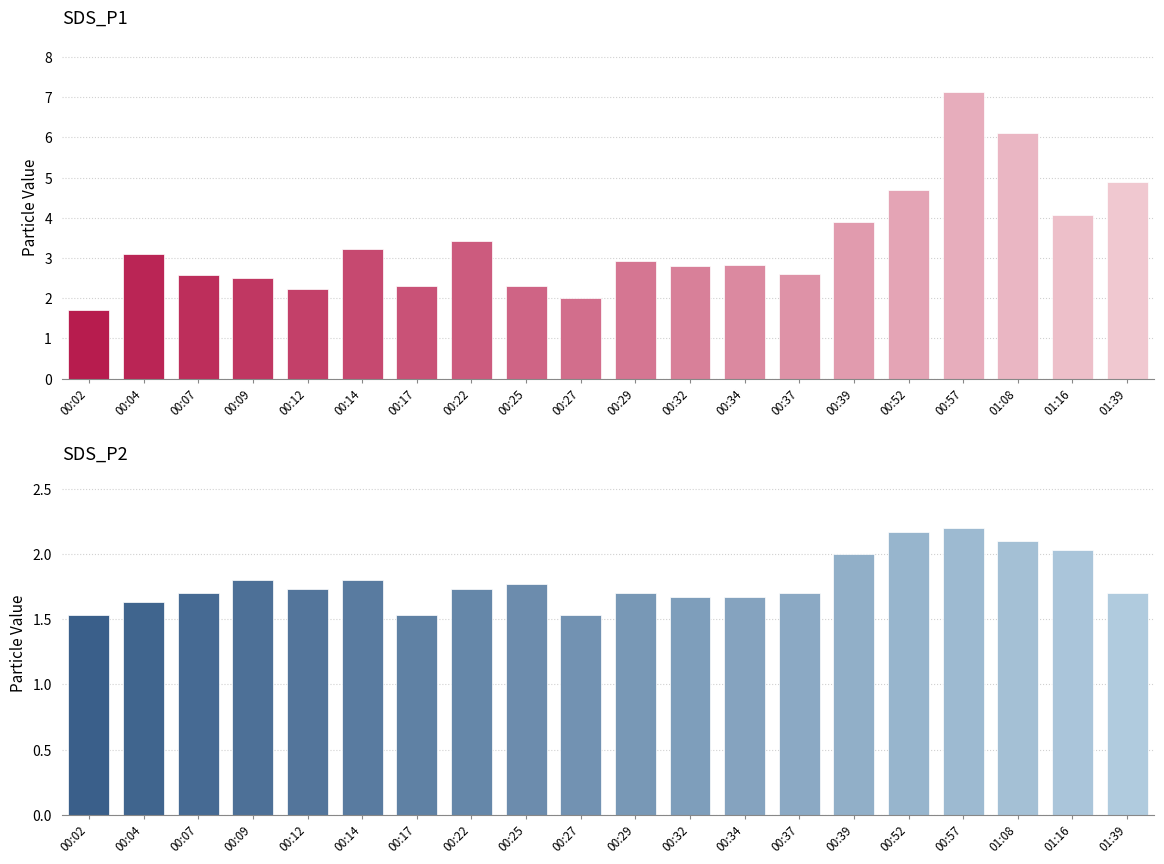

Is it true that SDS_P1 equals 2.4 at 00:39?

False